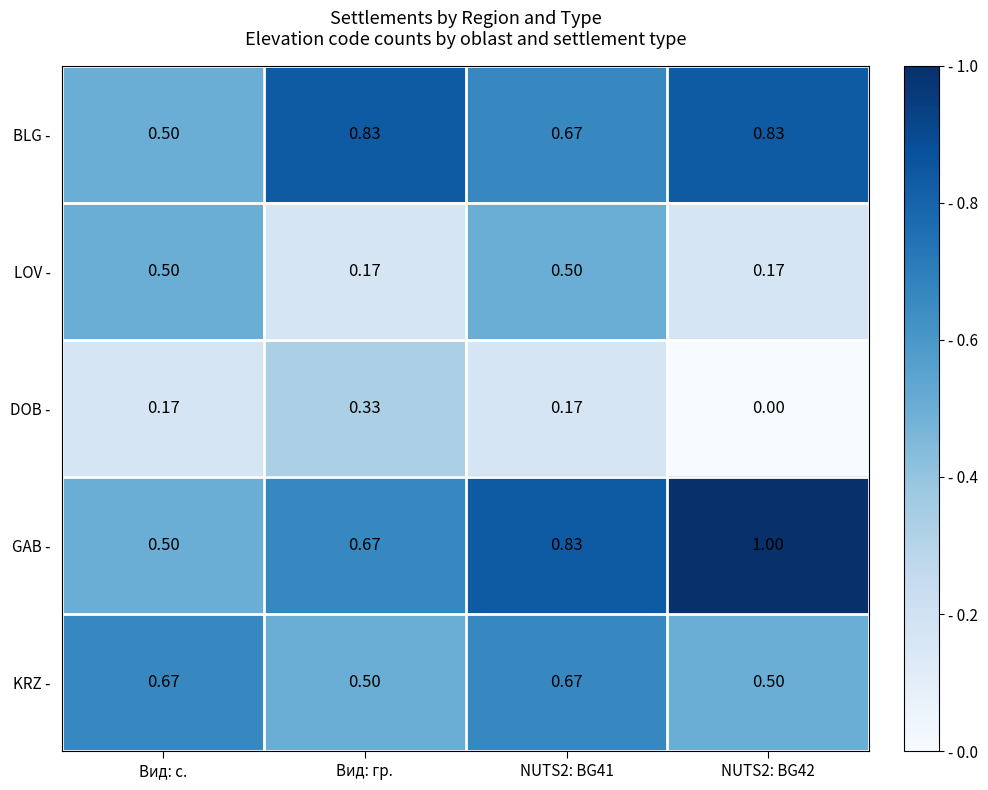

Count the number of categories in the chart.

4